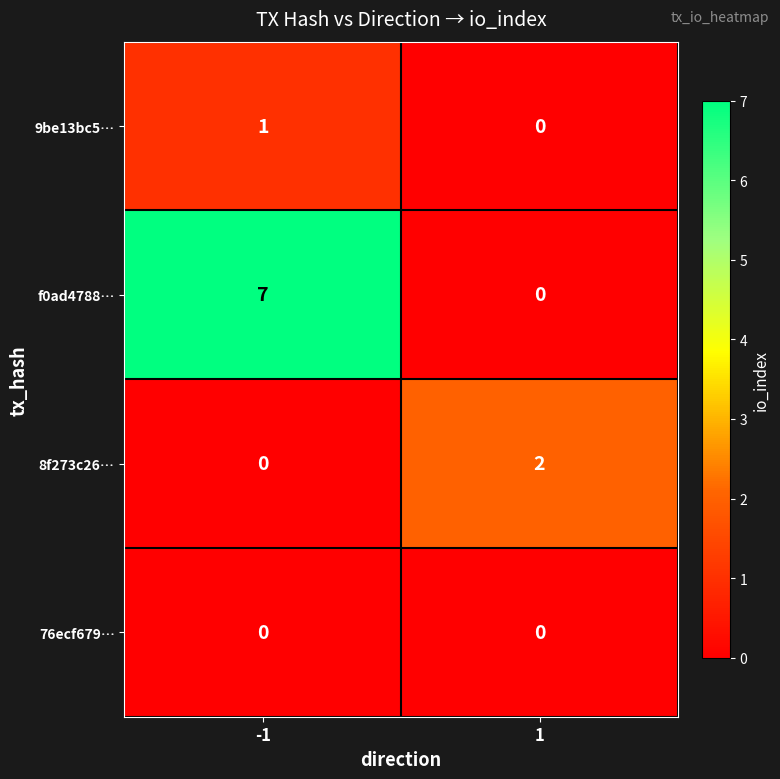

List the series in order of their peak value, highest first.

f0ad4788…, 8f273c26…, 9be13bc5…, 76ecf679…